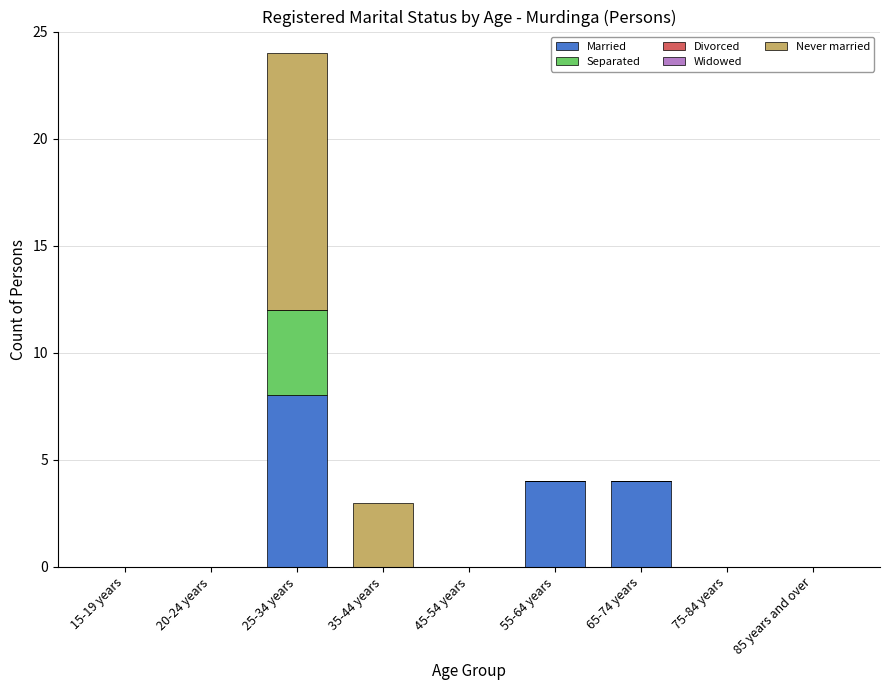

Reading right to left, transcribe the values for Married.

85 years and over=0	75-84 years=0	65-74 years=4	55-64 years=4	45-54 years=0	35-44 years=0	25-34 years=8	20-24 years=0	15-19 years=0